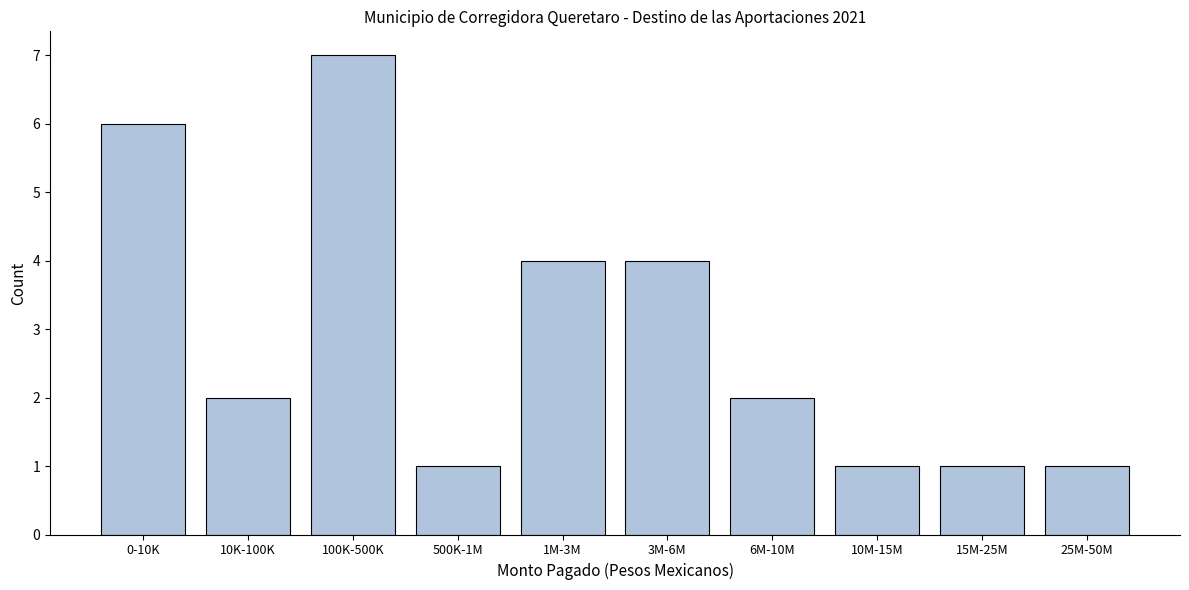

Reading right to left, transcribe all the data shown in this chart.

25M-50M=1	15M-25M=1	10M-15M=1	6M-10M=2	3M-6M=4	1M-3M=4	500K-1M=1	100K-500K=7	10K-100K=2	0-10K=6